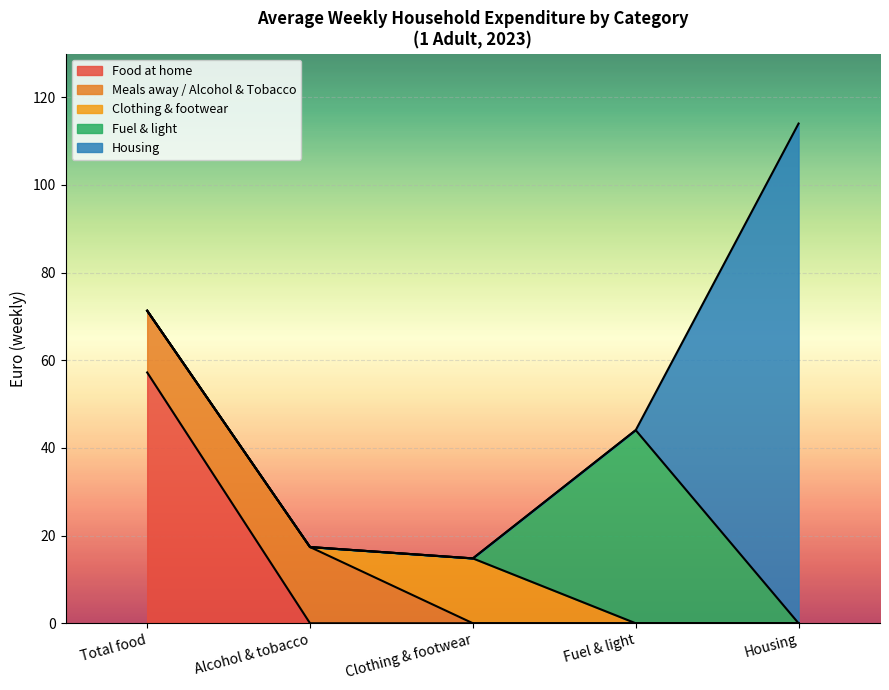

What are all the series names shown in the legend?

Food at home, Meals away / Alcohol & Tobacco, Clothing & footwear, Fuel & light, Housing